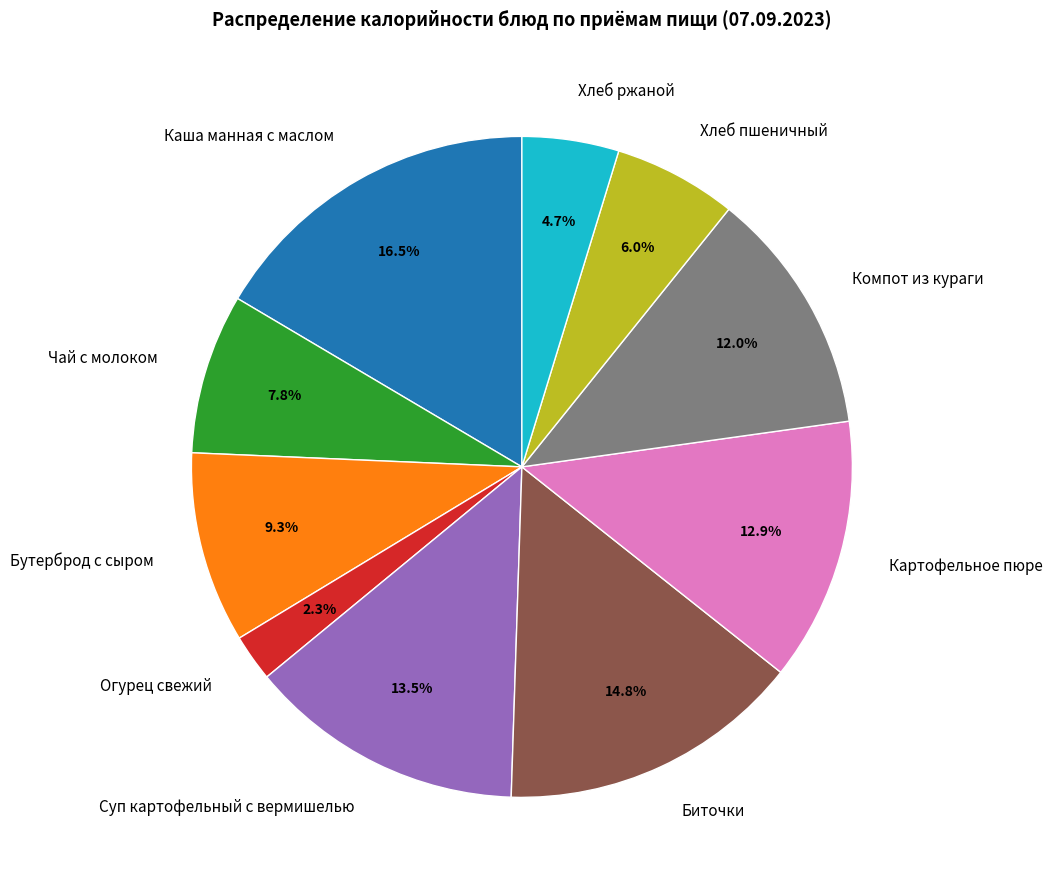

To the nearest percent, what is the difference between the largest and smallest slice percentages?

14%